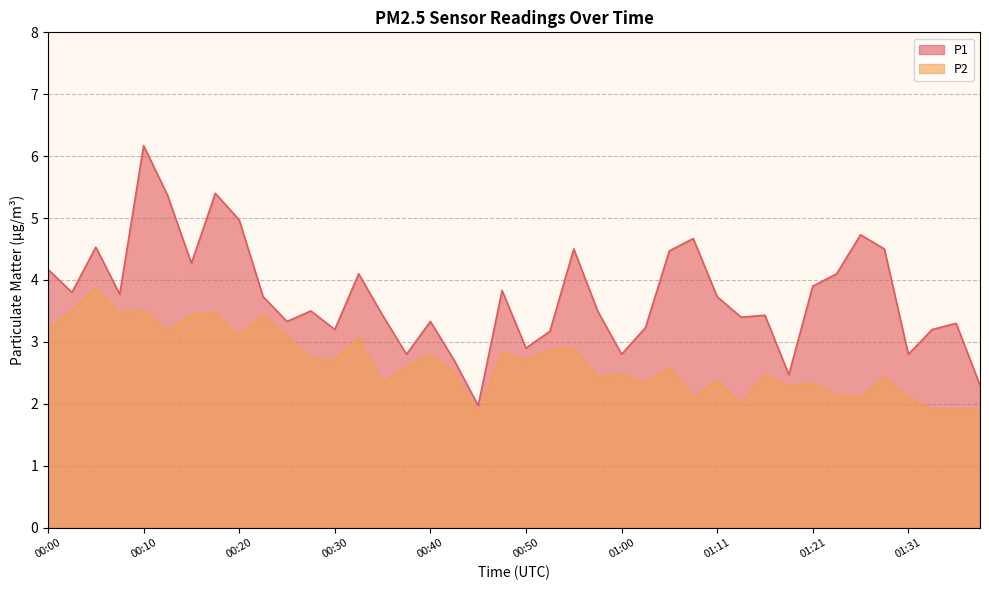

What is the maximum value shown in the chart?

6.2